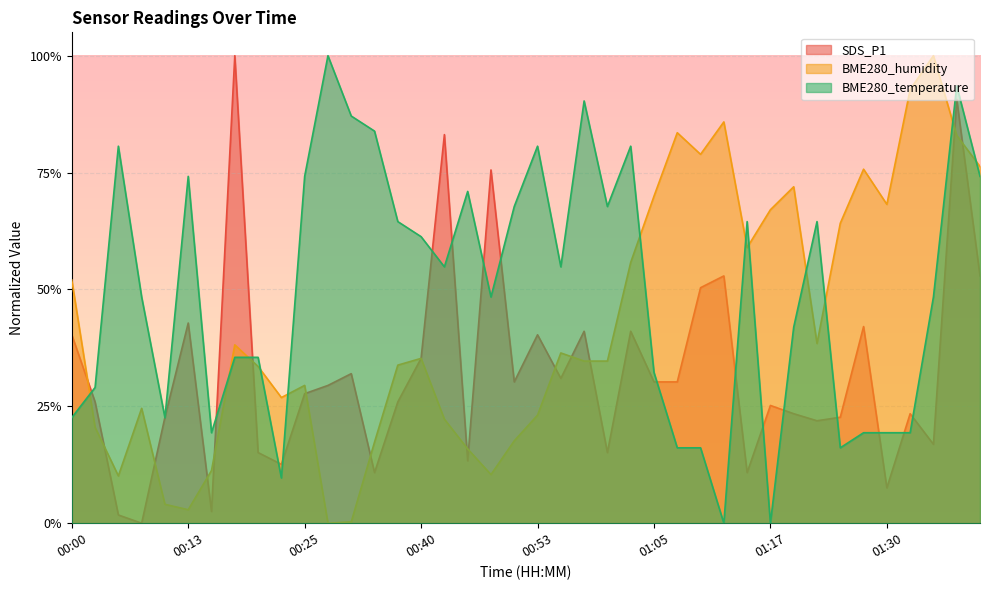

What is the difference between the maximum and minimum values in the BME280_temperature series?

1.0